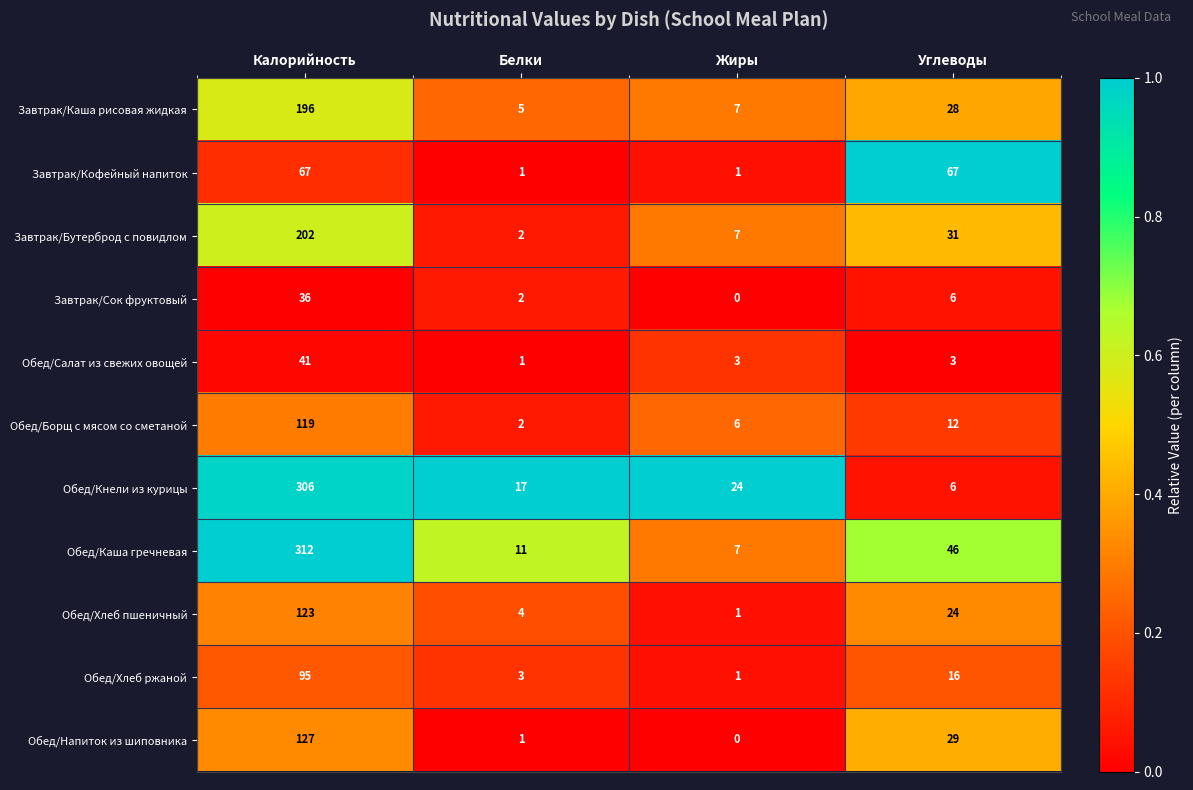

Rank the series at Калорийность from lowest to highest value.

Завтрак/Сок фруктовый, Обед/Салат из свежих овощей, Завтрак/Кофейный напиток, Обед/Хлеб ржаной, Обед/Борщ с мясом со сметаной, Обед/Хлеб пшеничный, Обед/Напиток из шиповника, Завтрак/Каша рисовая жидкая, Завтрак/Бутерброд с повидлом, Обед/Кнели из курицы, Обед/Каша гречневая